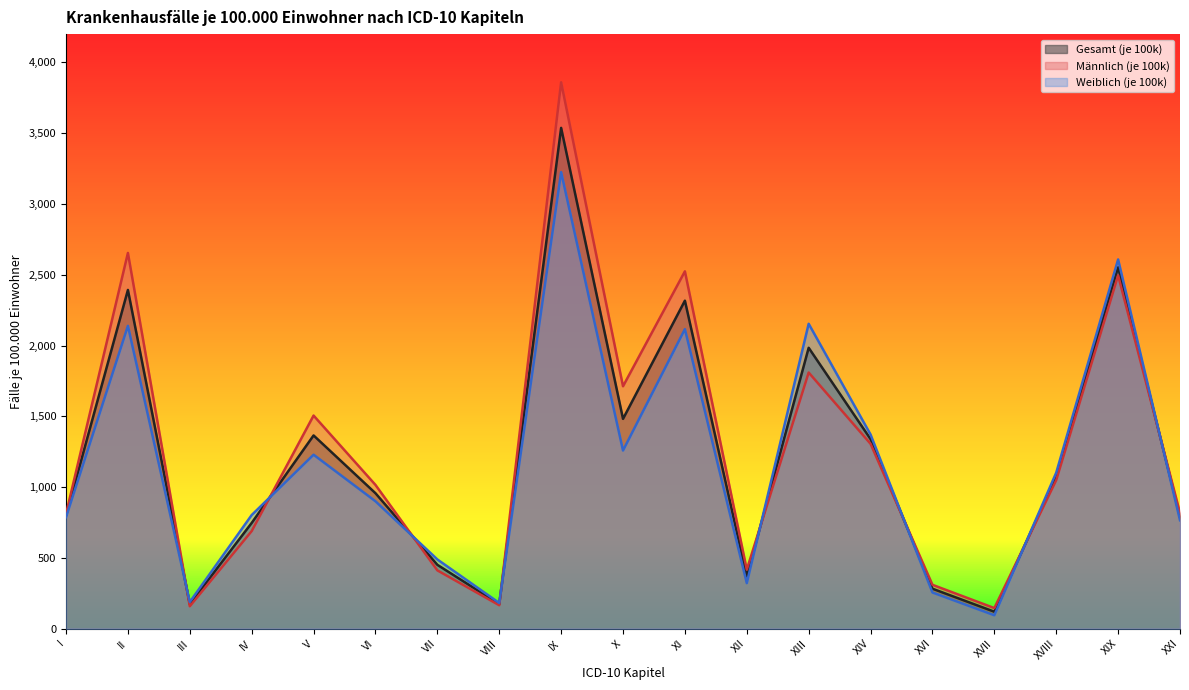

How many categories are shown in the chart?

19